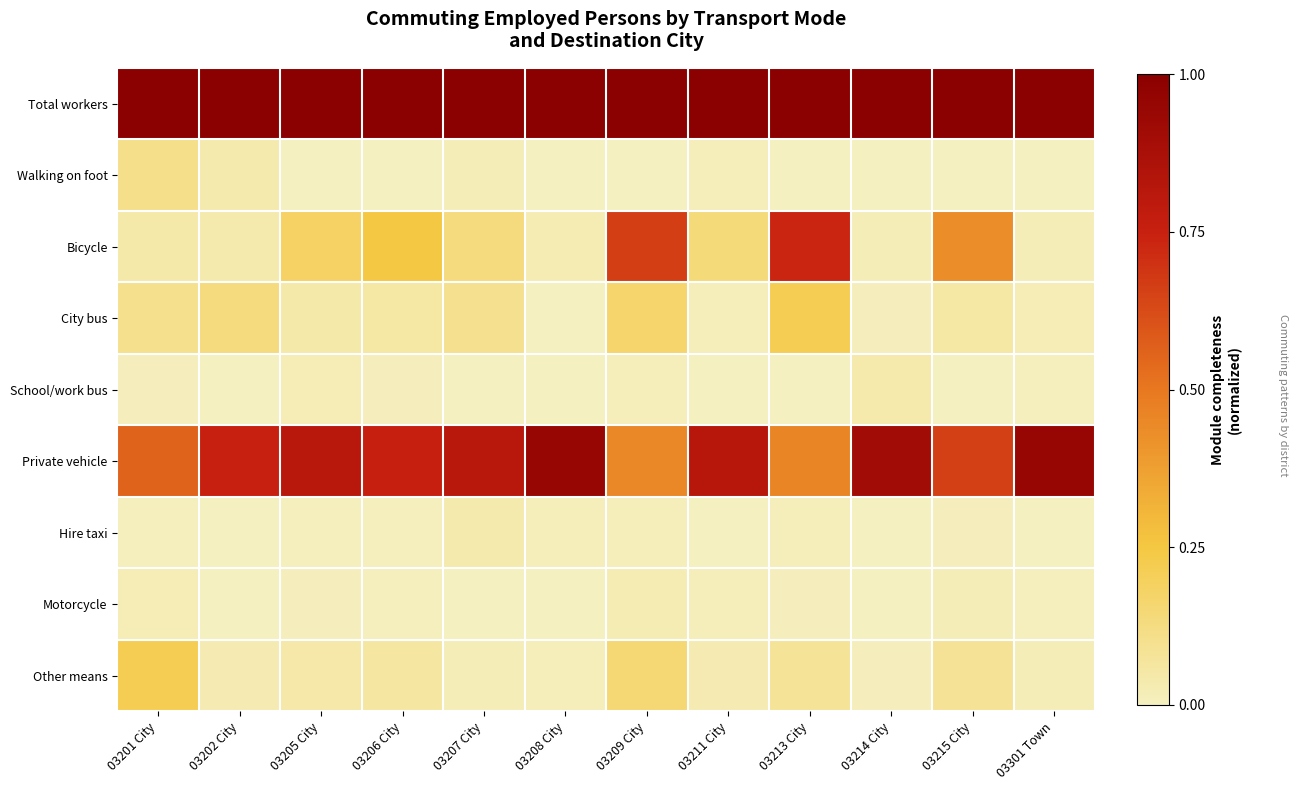

Reading left to right, list all the values displayed in this chart.

Total workers: 03201 City=1.0	03202 City=1.0	03205 City=1.0	03206 City=1.0	03207 City=1.0	03208 City=1.0	03209 City=1.0	03211 City=1.0	03213 City=1.0	03214 City=1.0	03215 City=1.0	03301 Town=1.0
Walking on foot: 03201 City=0.1	03202 City=0.0	03205 City=0.0	03206 City=0.0	03207 City=0.0	03208 City=0.0	03209 City=0.0	03211 City=0.0	03213 City=0.0	03214 City=0.0	03215 City=0.0	03301 Town=0.0
Bicycle: 03201 City=0.0	03202 City=0.0	03205 City=0.2	03206 City=0.2	03207 City=0.1	03208 City=0.0	03209 City=0.7	03211 City=0.1	03213 City=0.7	03214 City=0.0	03215 City=0.4	03301 Town=0.0
City bus: 03201 City=0.1	03202 City=0.1	03205 City=0.0	03206 City=0.1	03207 City=0.1	03208 City=0.0	03209 City=0.2	03211 City=0.0	03213 City=0.2	03214 City=0.0	03215 City=0.1	03301 Town=0.0
School/work bus: 03201 City=0.0	03202 City=0.0	03205 City=0.0	03206 City=0.0	03207 City=0.0	03208 City=0.0	03209 City=0.0	03211 City=0.0	03213 City=0.0	03214 City=0.0	03215 City=0.0	03301 Town=0.0
Private vehicle: 03201 City=0.6	03202 City=0.7	03205 City=0.8	03206 City=0.8	03207 City=0.8	03208 City=0.9	03209 City=0.4	03211 City=0.8	03213 City=0.5	03214 City=0.9	03215 City=0.7	03301 Town=0.9
Hire taxi: 03201 City=0.0	03202 City=0.0	03205 City=0.0	03206 City=0.0	03207 City=0.0	03208 City=0.0	03209 City=0.0	03211 City=0.0	03213 City=0.0	03214 City=0.0	03215 City=0.0	03301 Town=0.0
Motorcycle: 03201 City=0.0	03202 City=0.0	03205 City=0.0	03206 City=0.0	03207 City=0.0	03208 City=0.0	03209 City=0.0	03211 City=0.0	03213 City=0.0	03214 City=0.0	03215 City=0.0	03301 Town=0.0
Other means: 03201 City=0.2	03202 City=0.0	03205 City=0.0	03206 City=0.1	03207 City=0.0	03208 City=0.0	03209 City=0.2	03211 City=0.0	03213 City=0.1	03214 City=0.0	03215 City=0.1	03301 Town=0.0